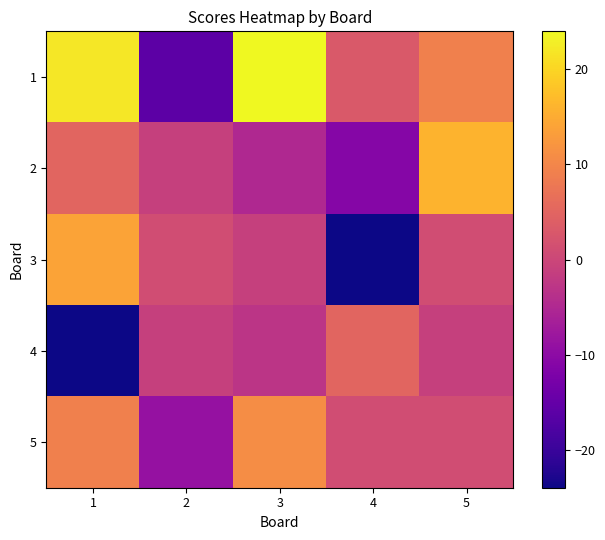

List the series in order of their peak value, lowest first.

4, 5, 3, 2, 1